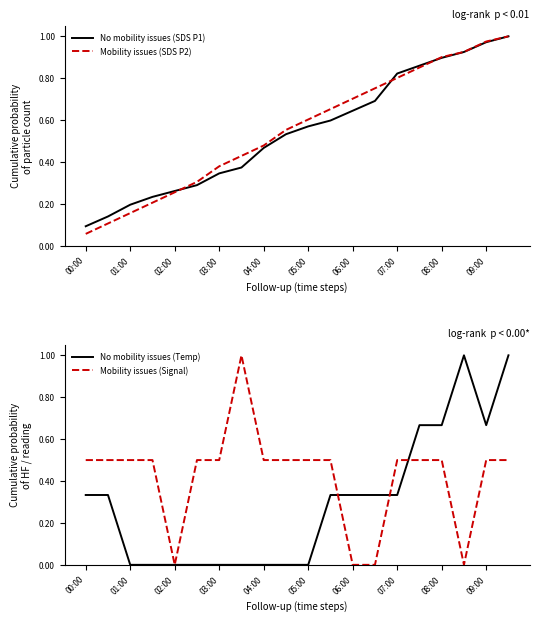

Which category has the highest value in the No mobility issues (Temp) series?

17